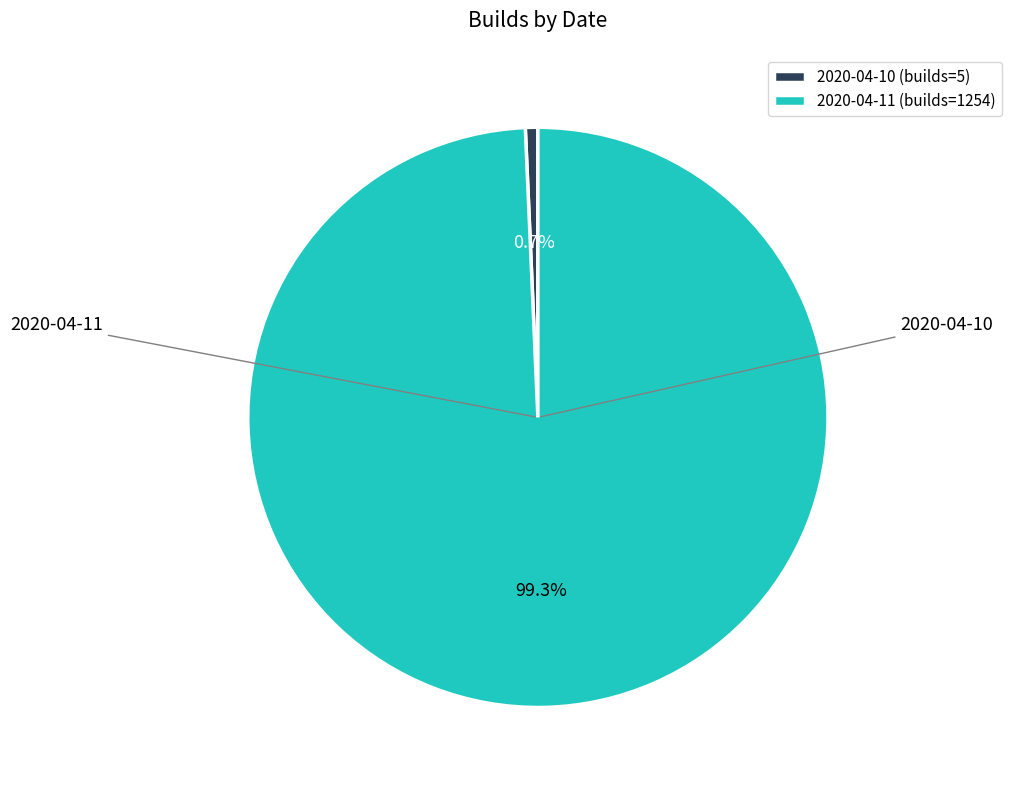

Between 2020-04-10 (builds=5) and 2020-04-11 (builds=1254), which is larger?

2020-04-11 (builds=1254)